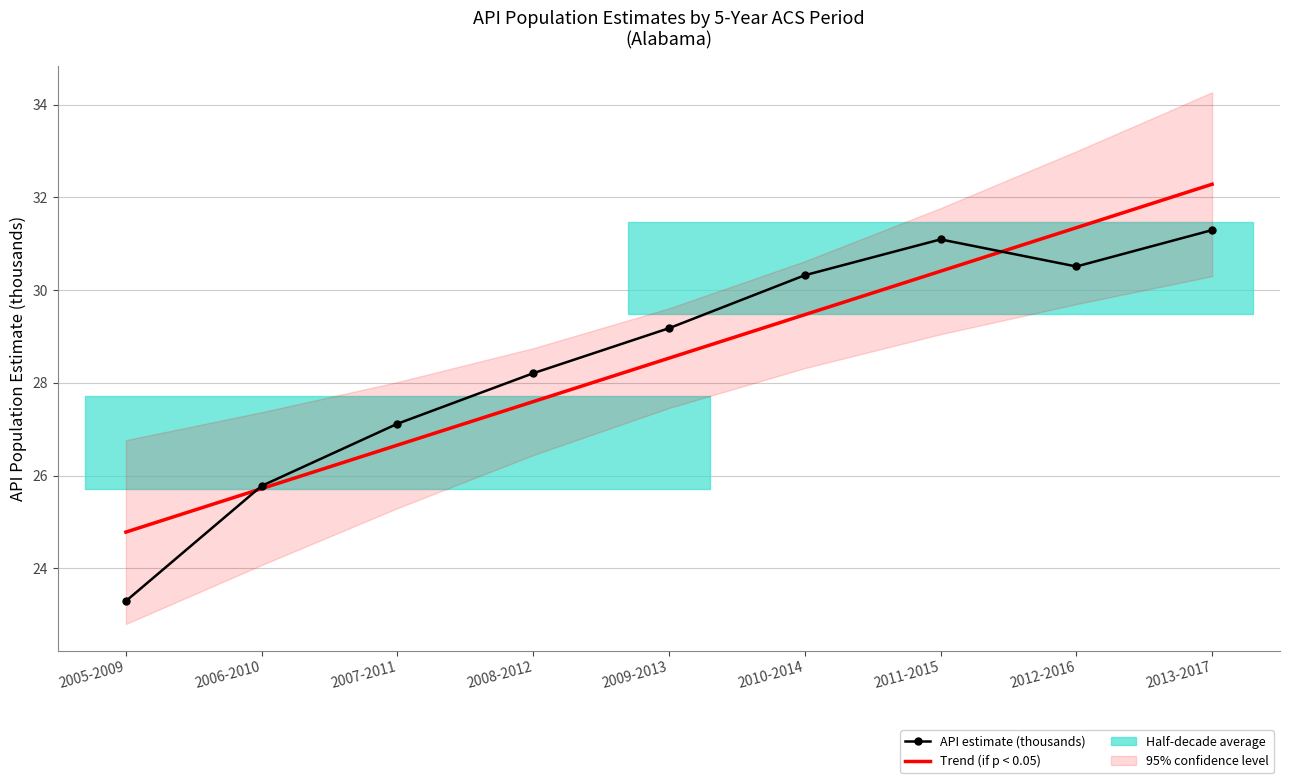

True or false: API estimate (thousands) has a value of 25.8 at 2006-2010.

True